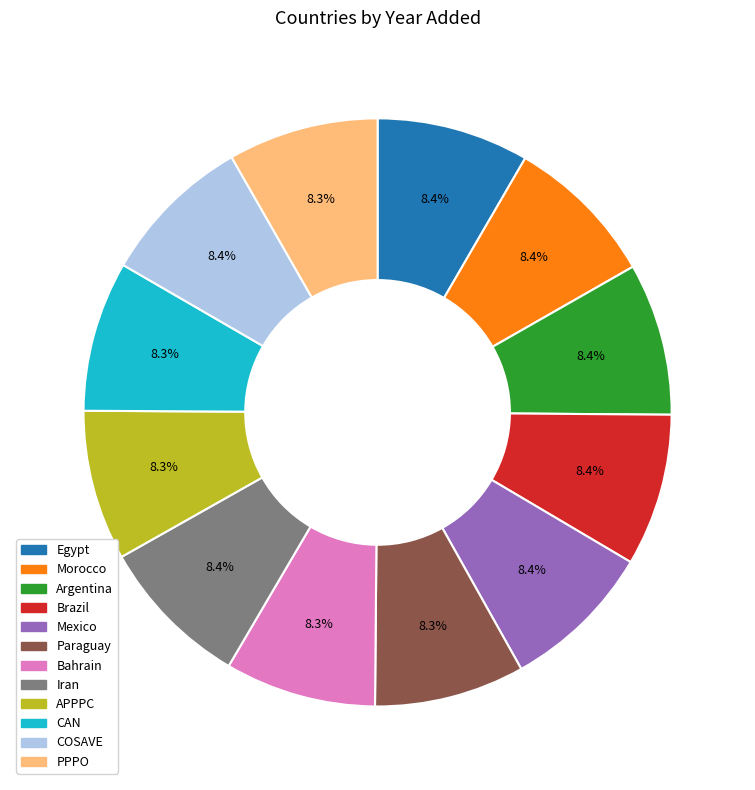

Approximately how many times larger is the value at Egypt compared to PPPO?

1.0